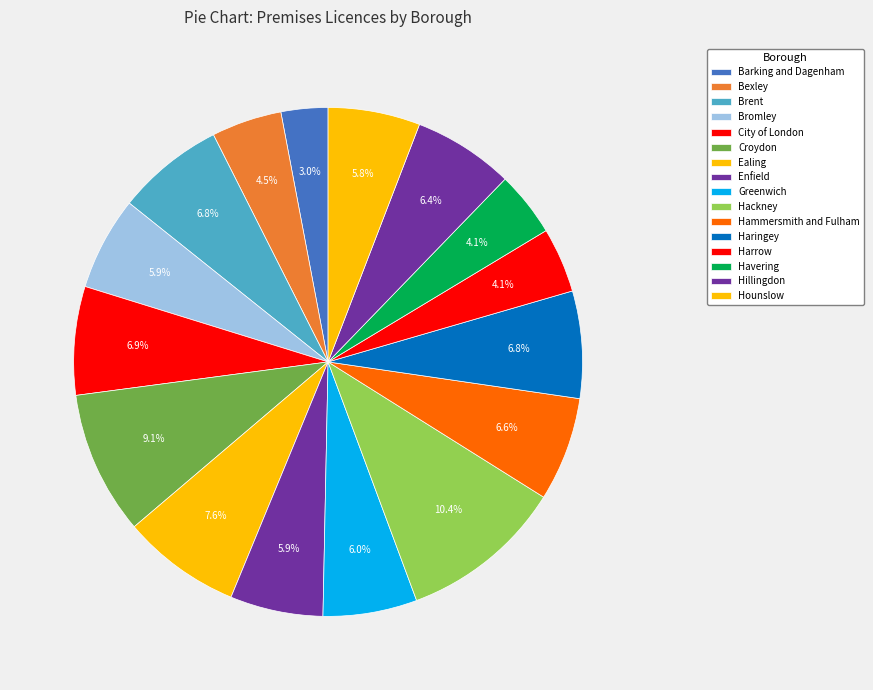

Count the number of slices in the pie.

16